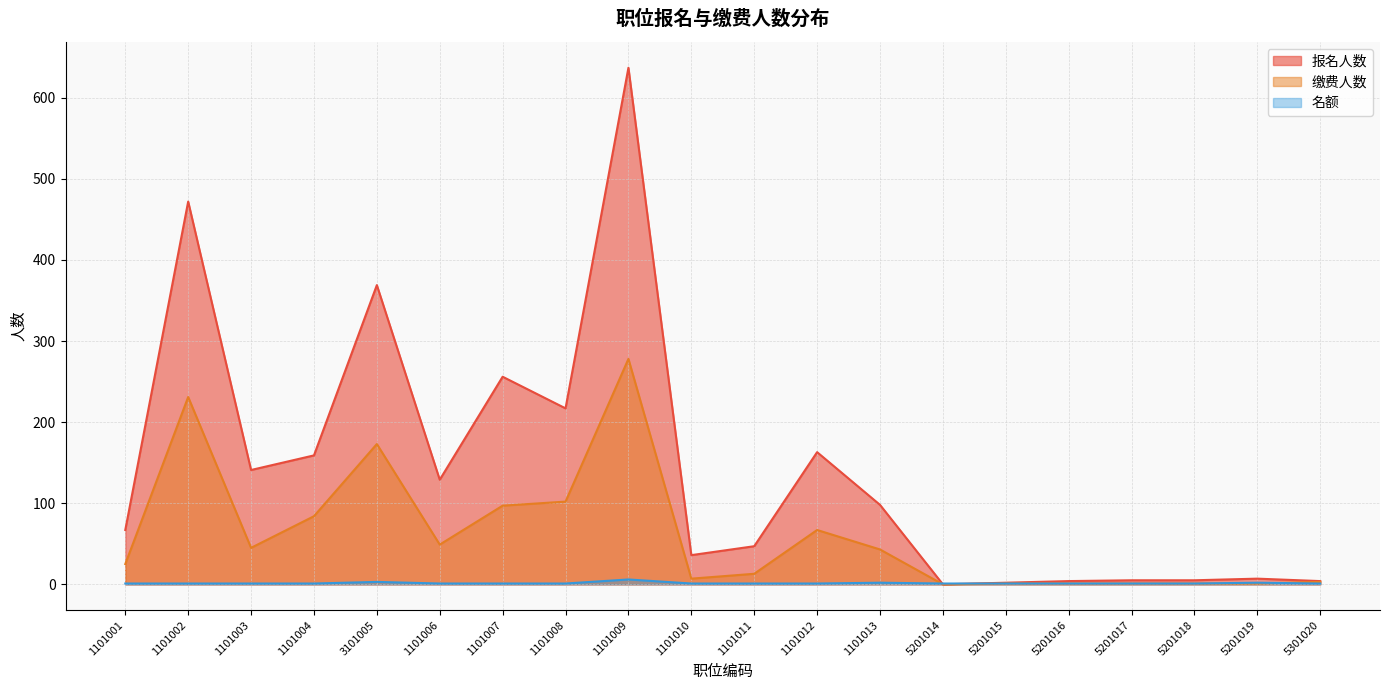

Where is 名额 nearest to the value 3?

3101005